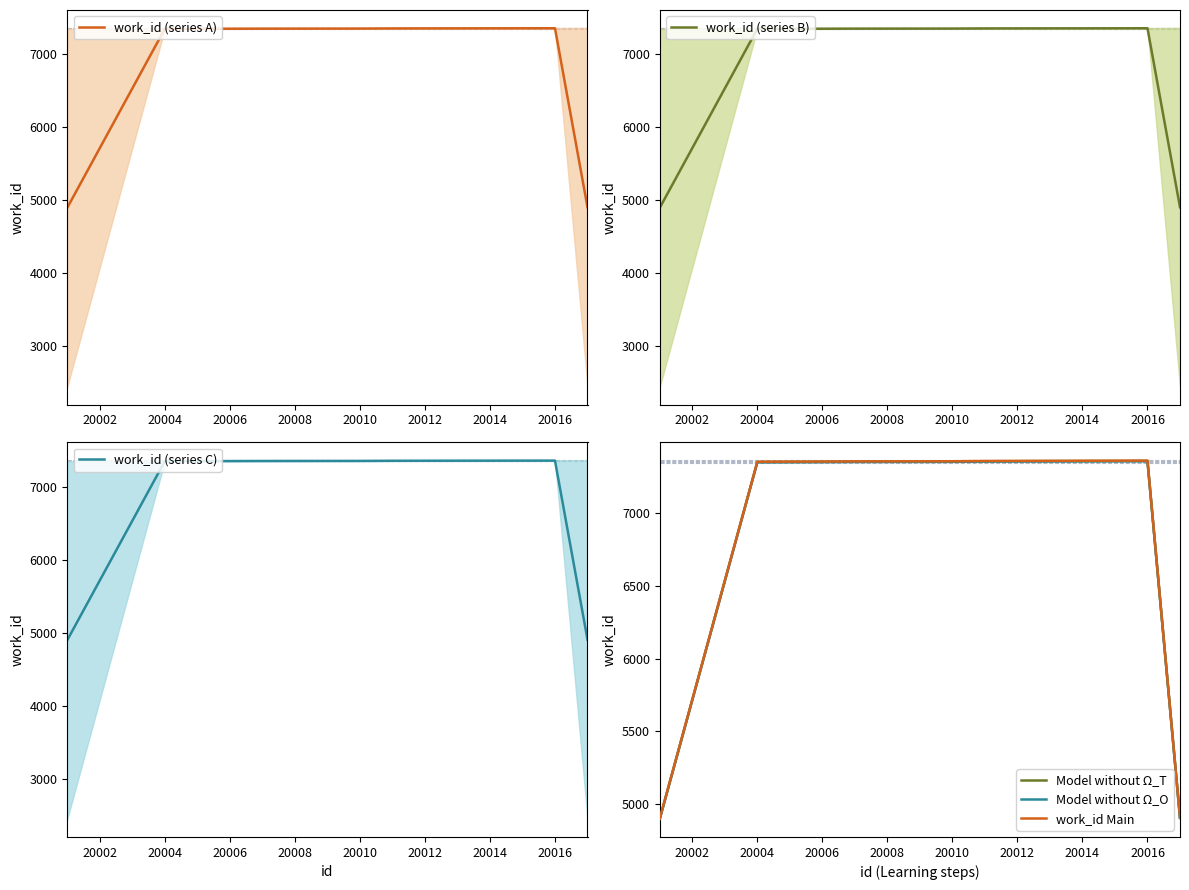

What is the approximate value of Model without Ω_T at 20008?

7353.7